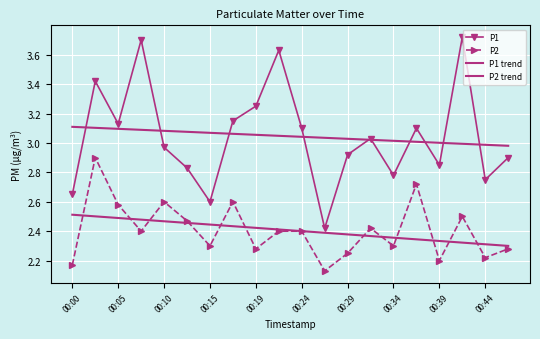

Which category has the highest value in the P2 trend series?

00:00